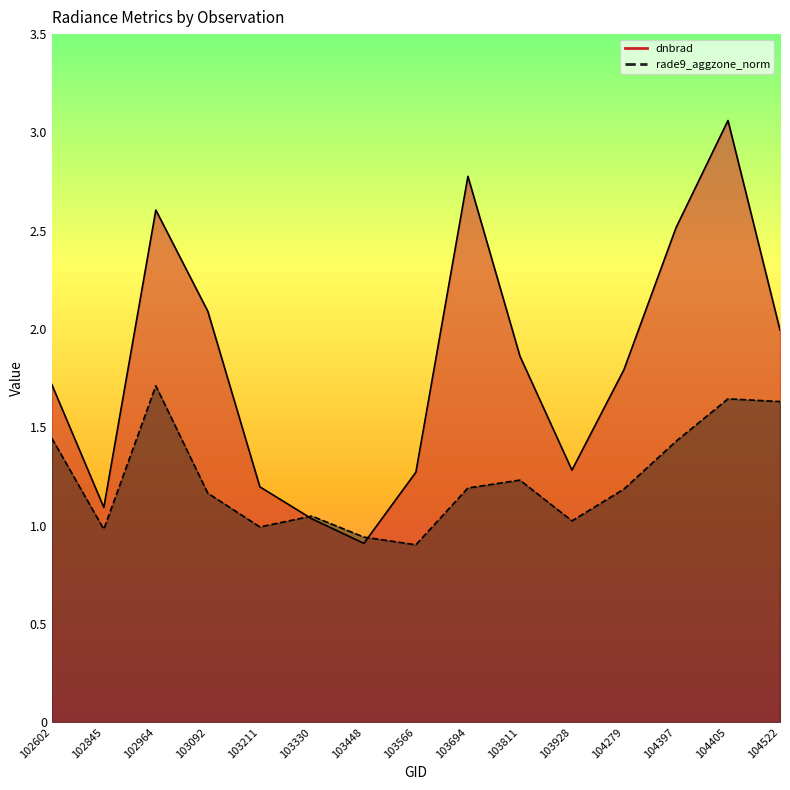

What is the difference between the dnbrad values at 103448 and 103928?

0.4